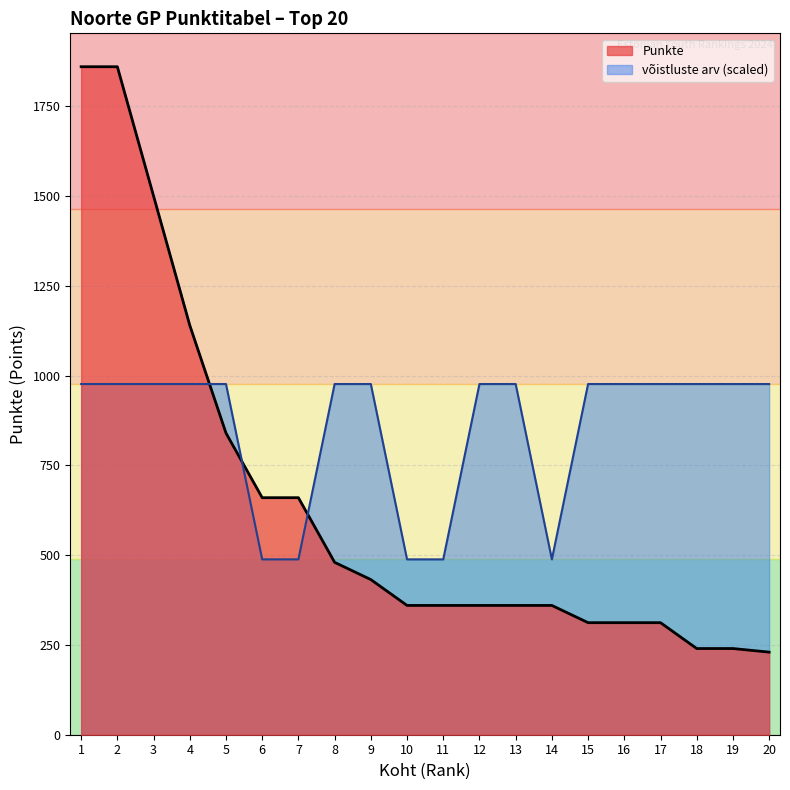

What is the difference between the second highest and second lowest values in the võistluste arv series?

488.2